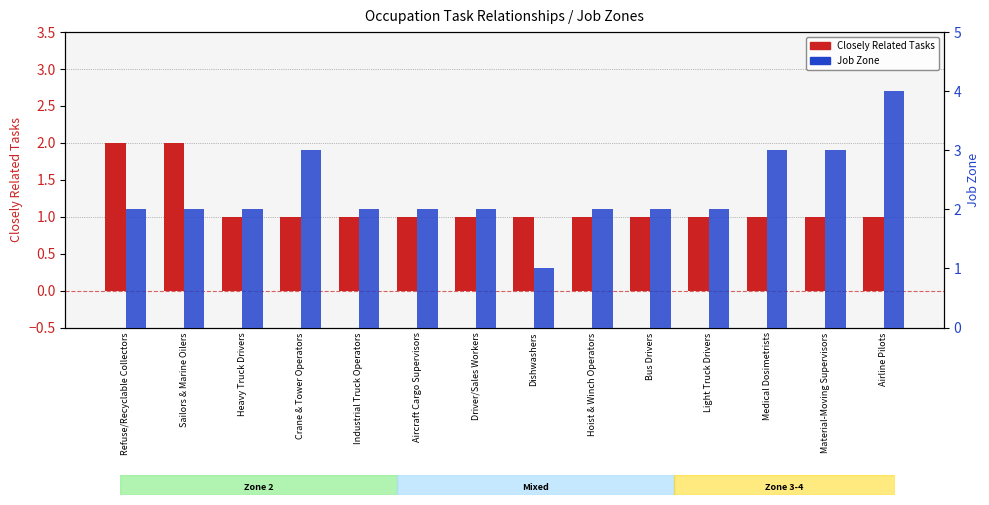

Which series has the largest total across all categories?

Job Zone